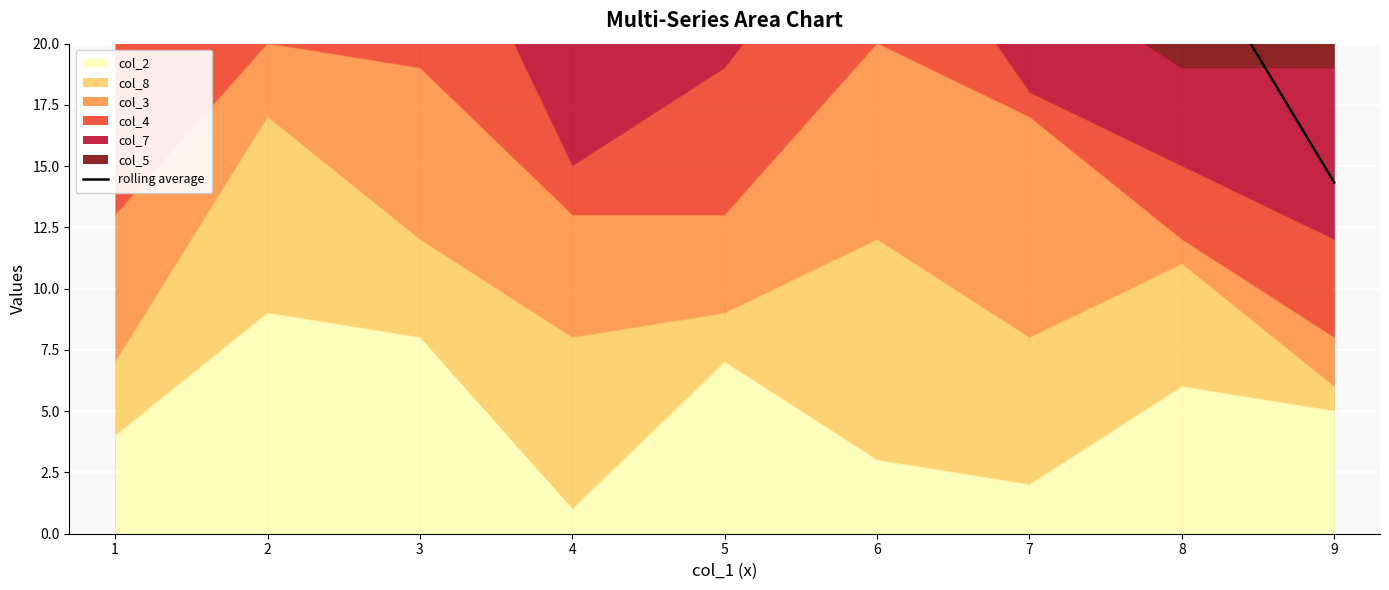

How many points are lower than both their immediate neighbors (excluding endpoints)?

1